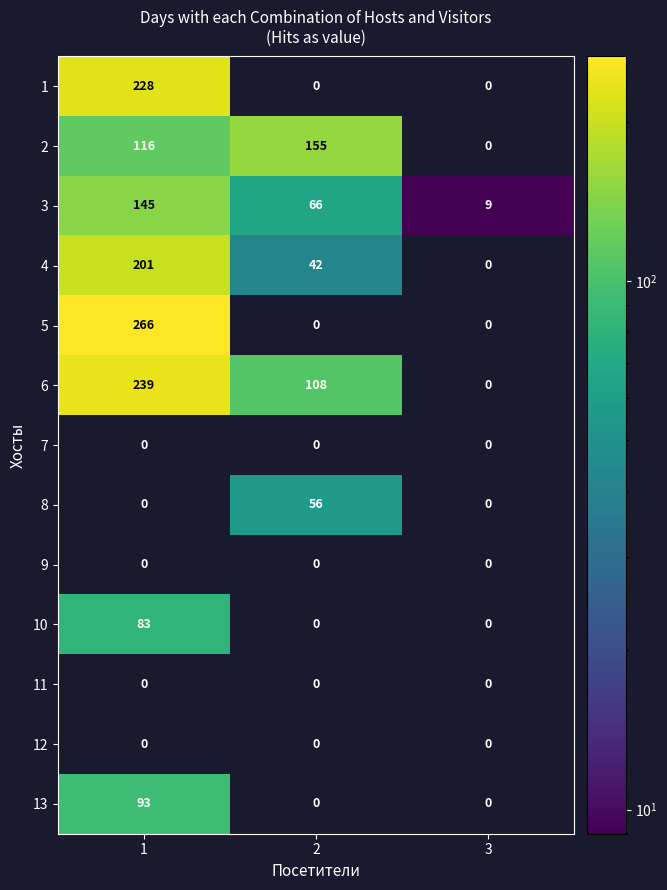

Which series has the largest total across all categories?

6